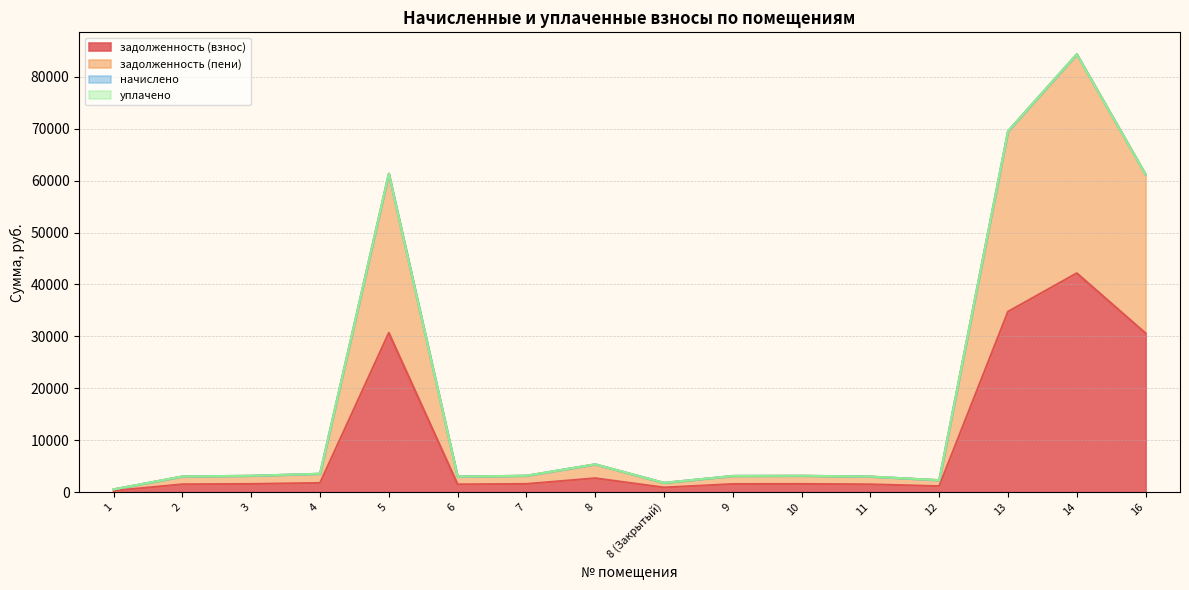

List the labels in order of задолженность (пени) value, smallest first.

1, 8 (Закрытый), 12, 6, 11, 2, 9, 3, 10, 7, 4, 8, 16, 5, 13, 14